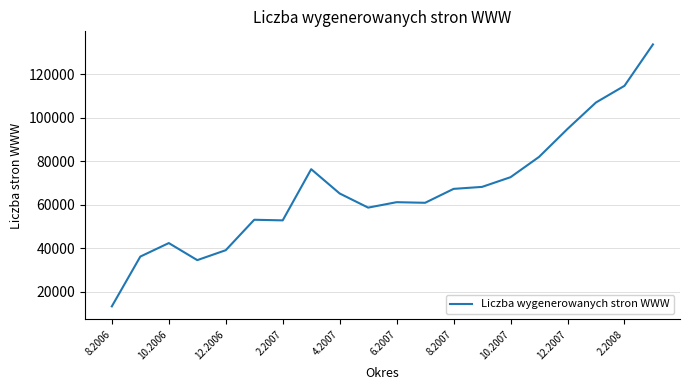

True or false: the data has more than 1 interior local peaks.

True